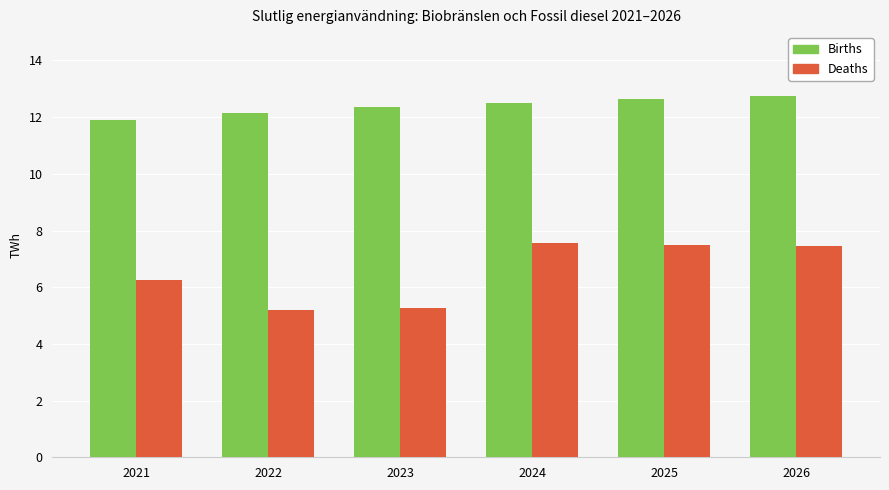

Is the value of Births at 2026 greater than the value of Deaths at 2021?

Yes